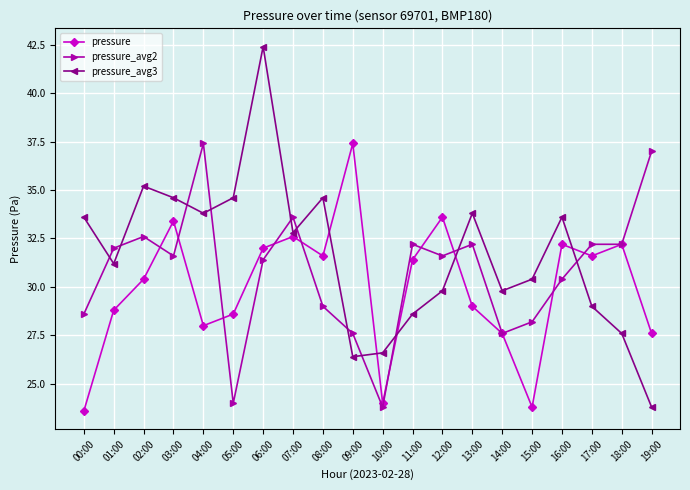

True or false: pressure_avg2 has a value of 10.0 at 13:00.

False